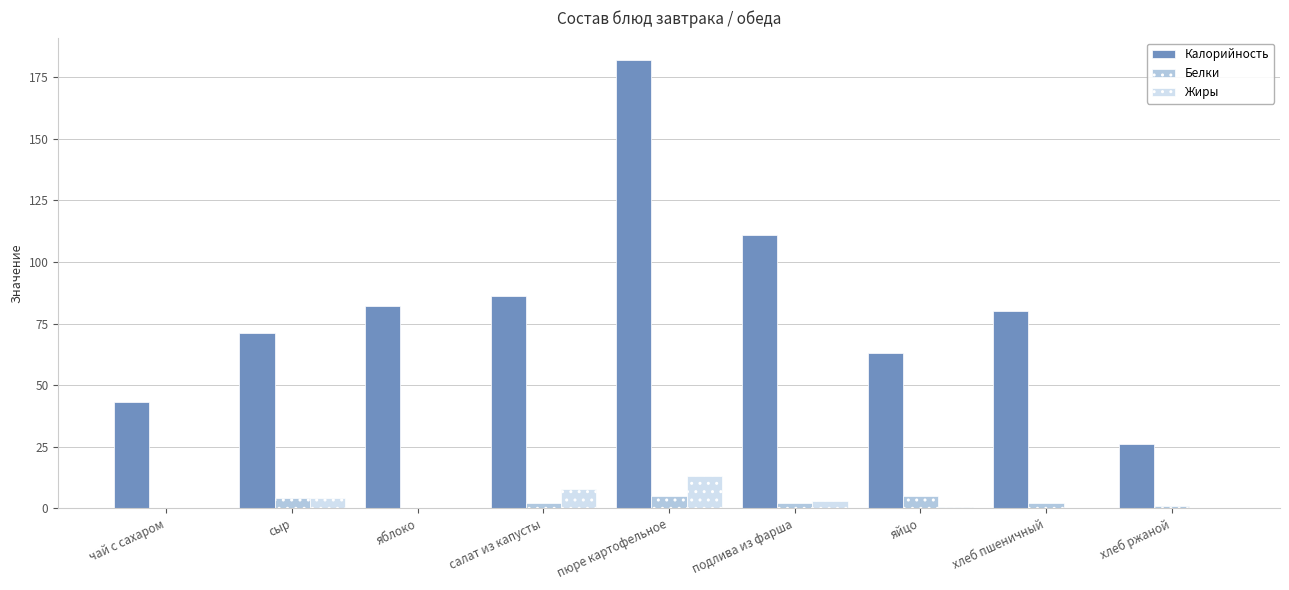

What is the sum of all Калорийность values?

744.0